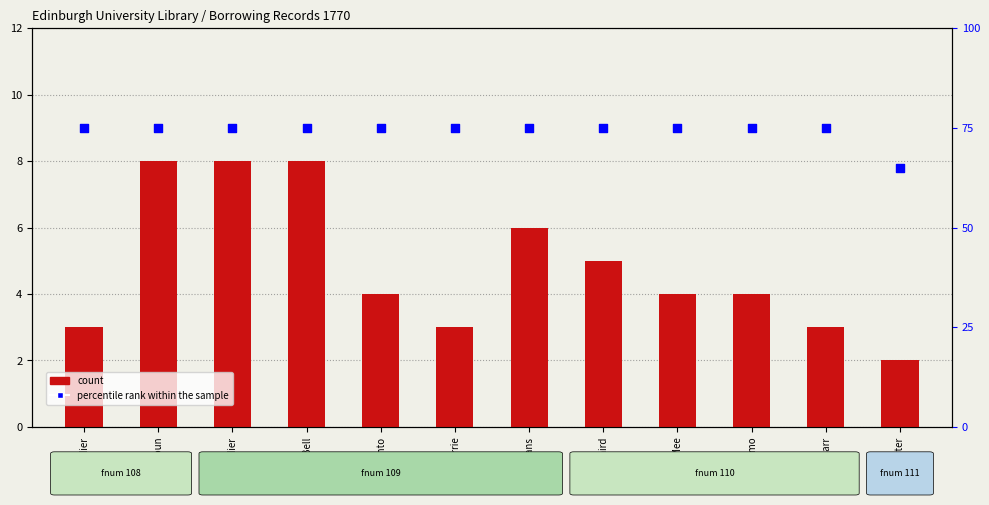

What are all the series names shown in the legend?

count, percentile rank within the sample